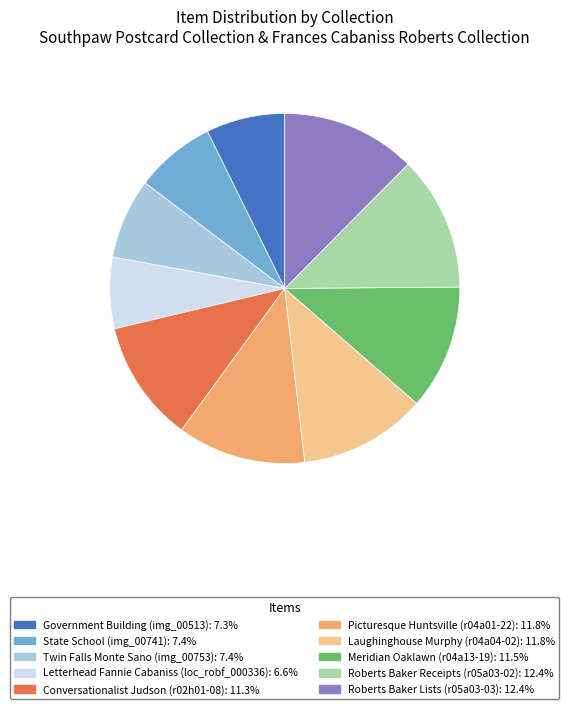

How many slices are in this pie chart?

10